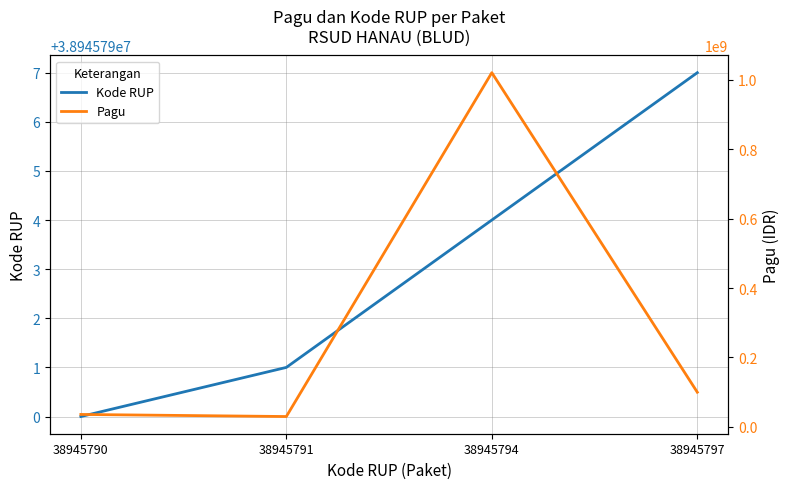

Where is Kode RUP nearest to the value 38945793?

38945794